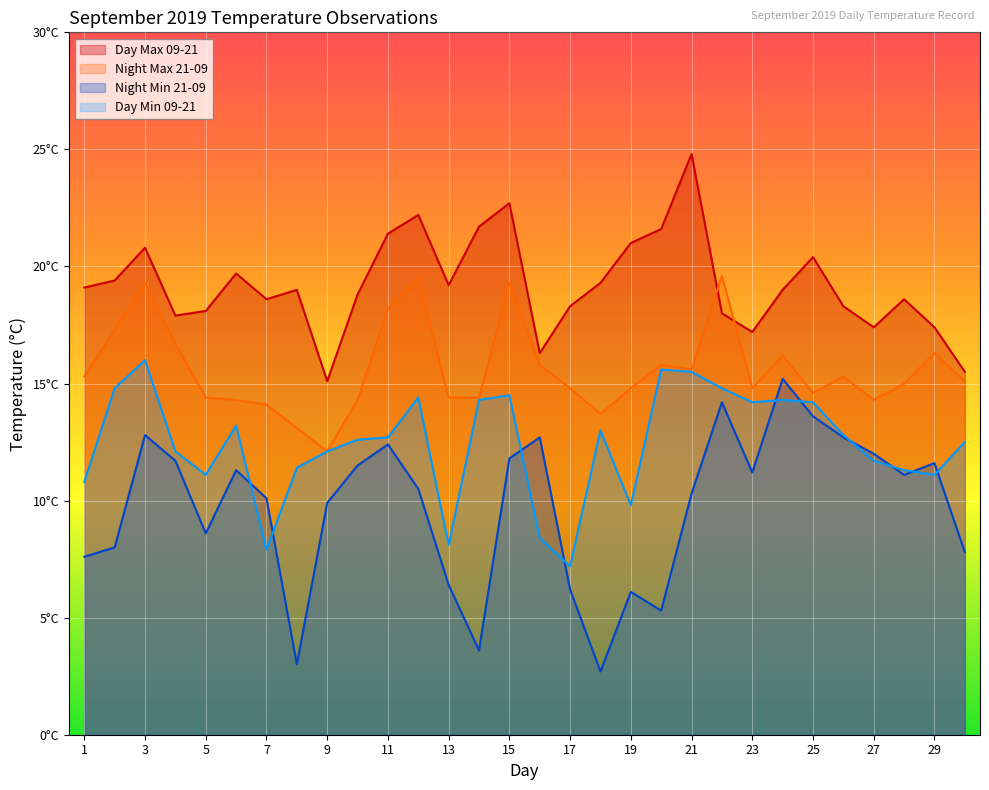

Where does the Night Min 21-09 series first go above 11?

3